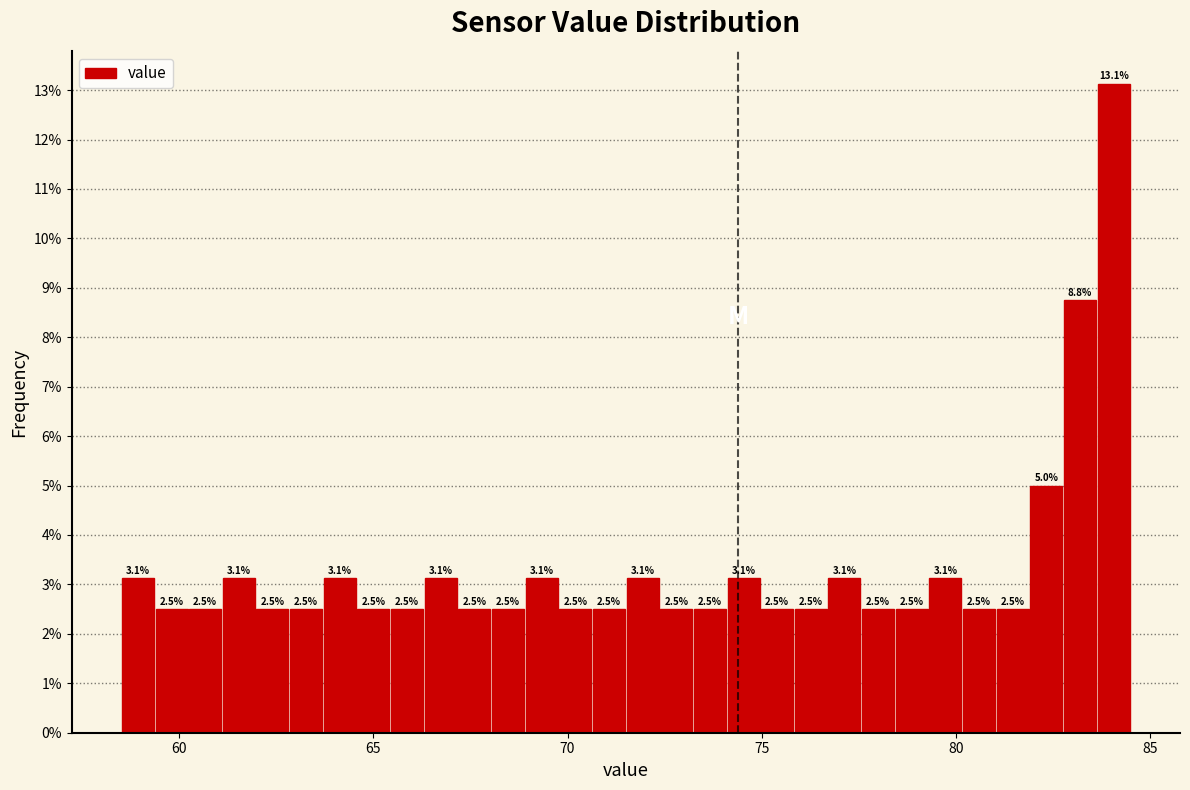

Around what value on the x-axis is the tallest bar? Give the approximate position of its centre, as read against the axis.

84.0